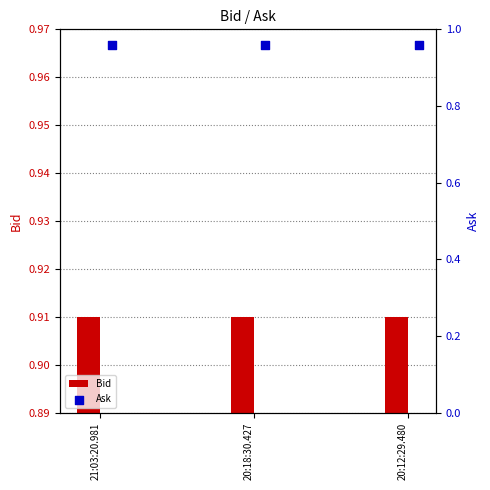

At how many categories does at least one series exceed 0?

3